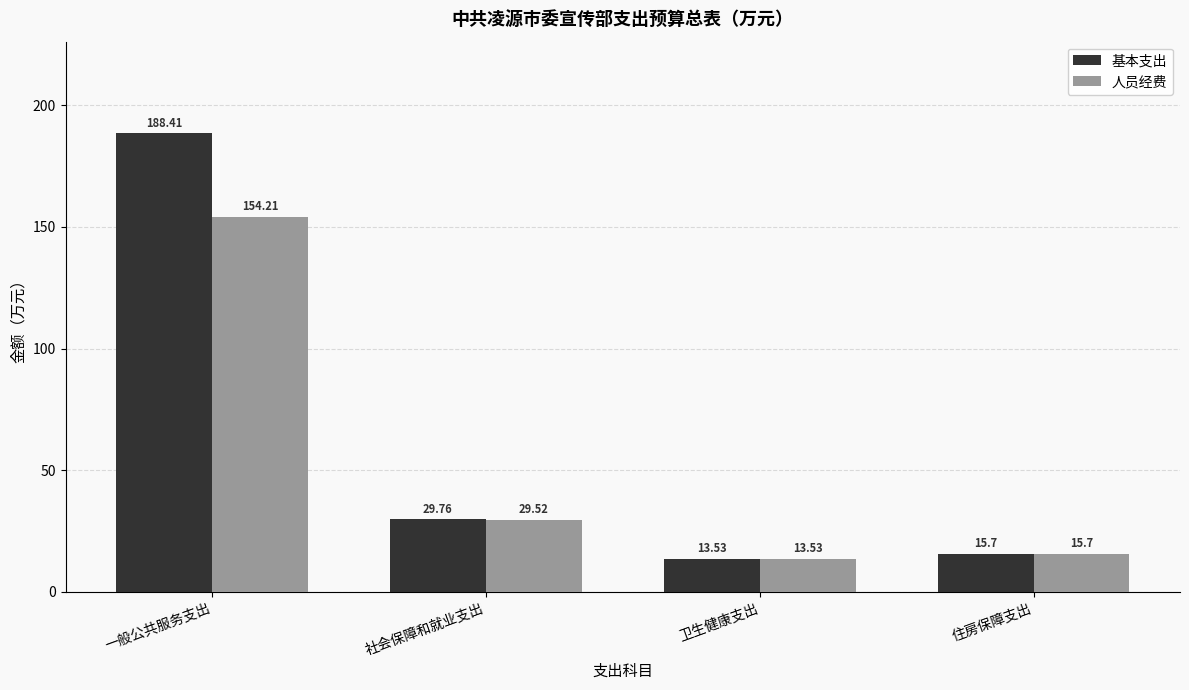

Which category has the lowest value across all series?

卫生健康支出